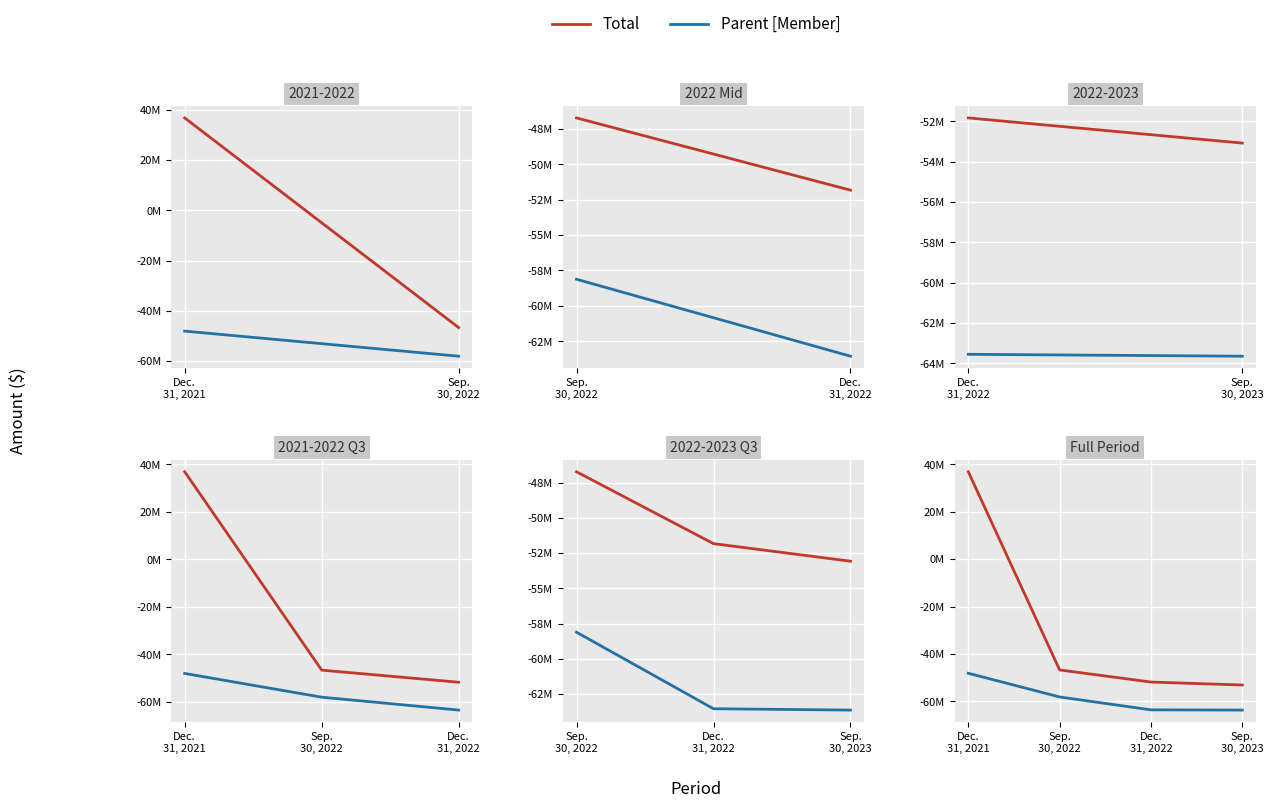

At which label is Parent [Member] closest to -55885130?

Sep.
30, 2022